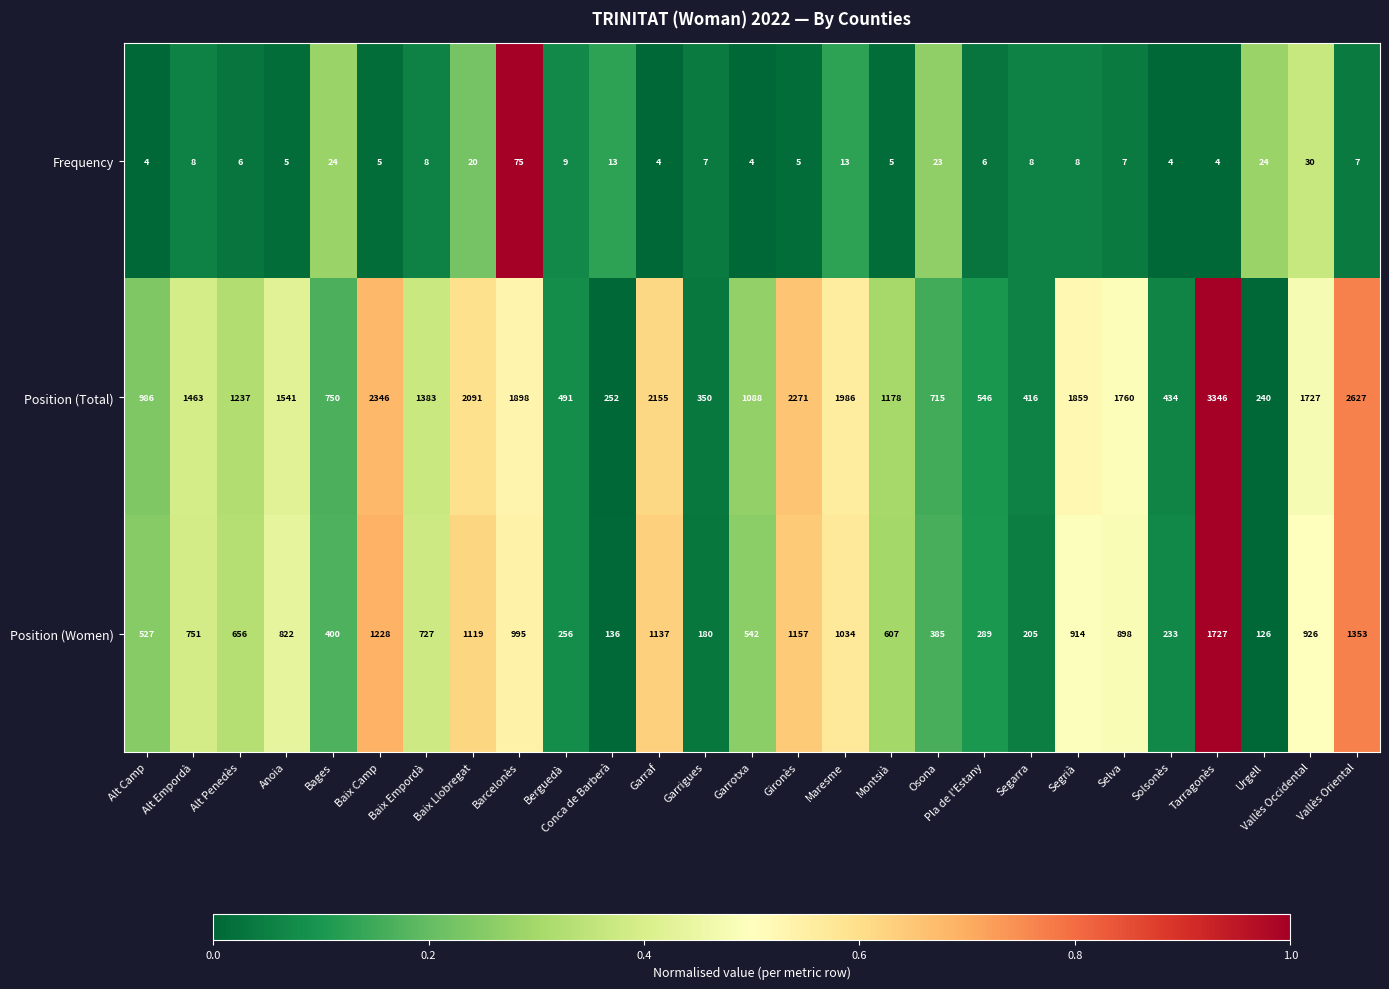

Is the value of Frequency at Gironès greater than the value of Position (Women) at Garraf?

No